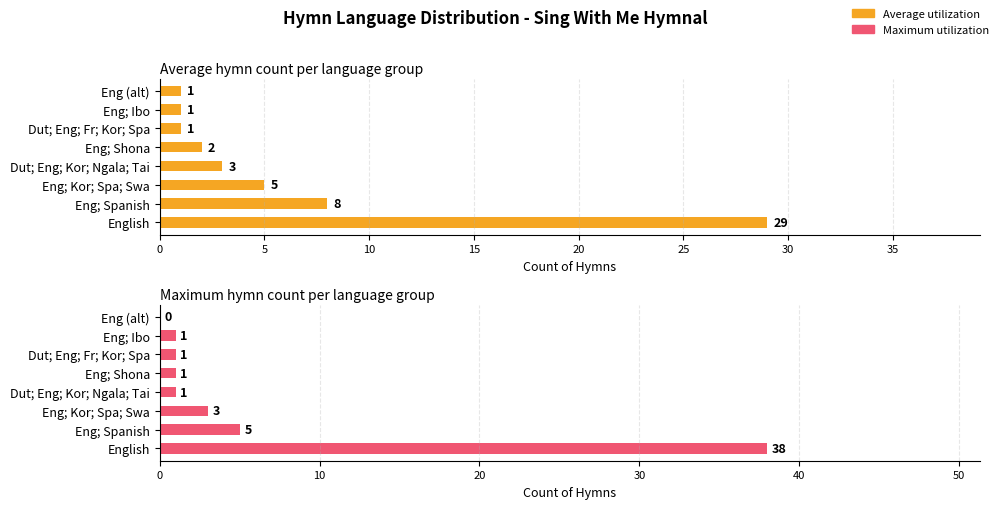

List the labels in order of Average utilization value, smallest first.

25, 30, 35, 20, 15, 10, 5, 0